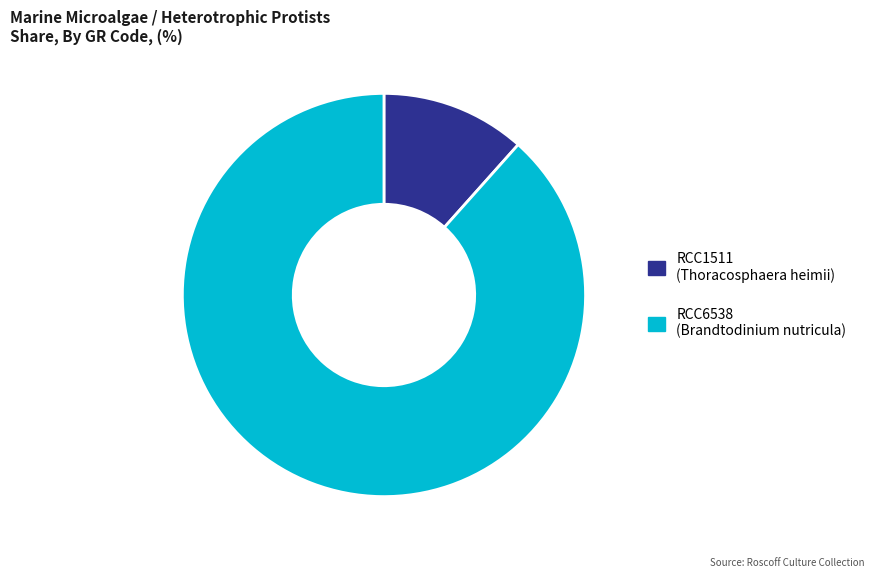

Is there any slice that represents more than half of the pie?

Yes